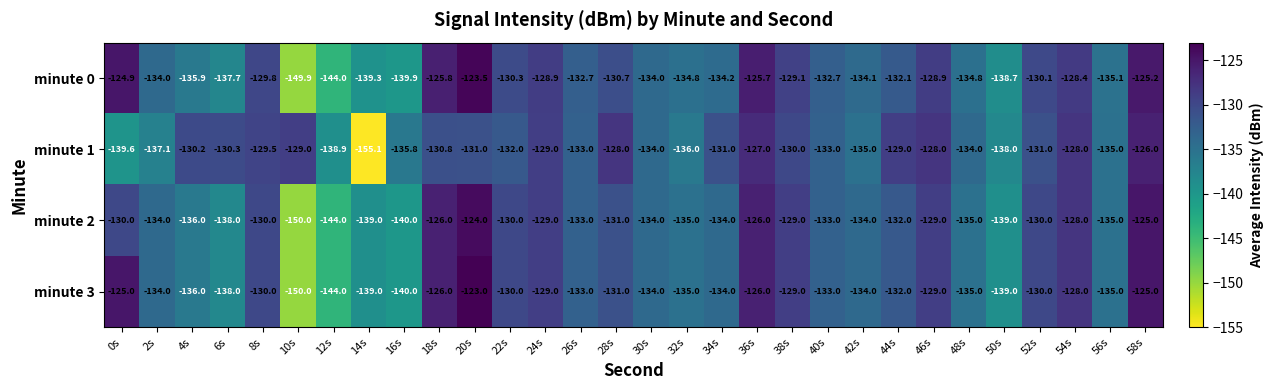

Which label corresponds to the smallest value in the chart?

14s